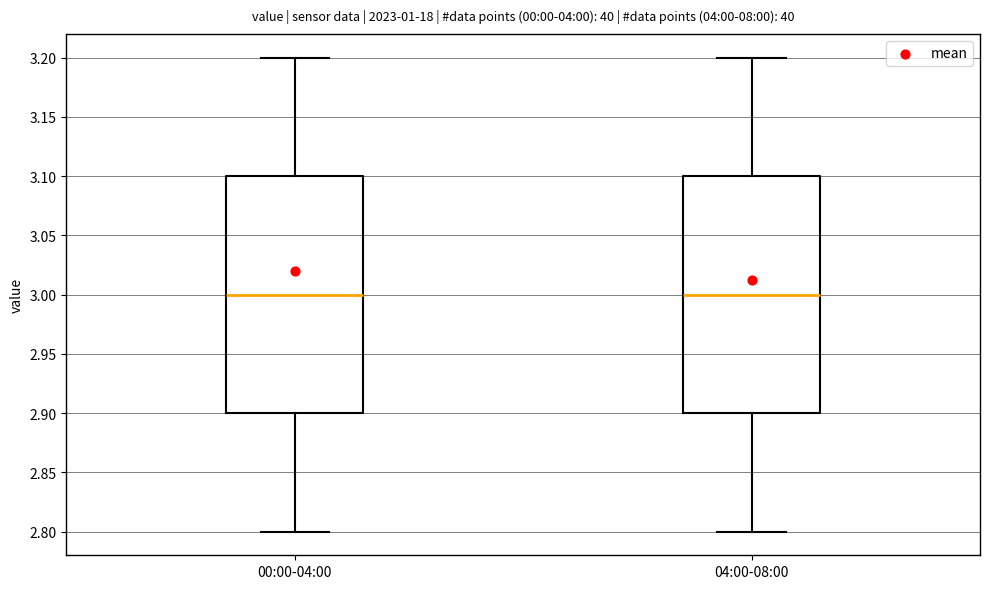

Where does the lower whisker of the box for 04:00-08:00 end on the y-axis? The values are not printed on the chart, so give them approximately, as read against the axis.

2.8